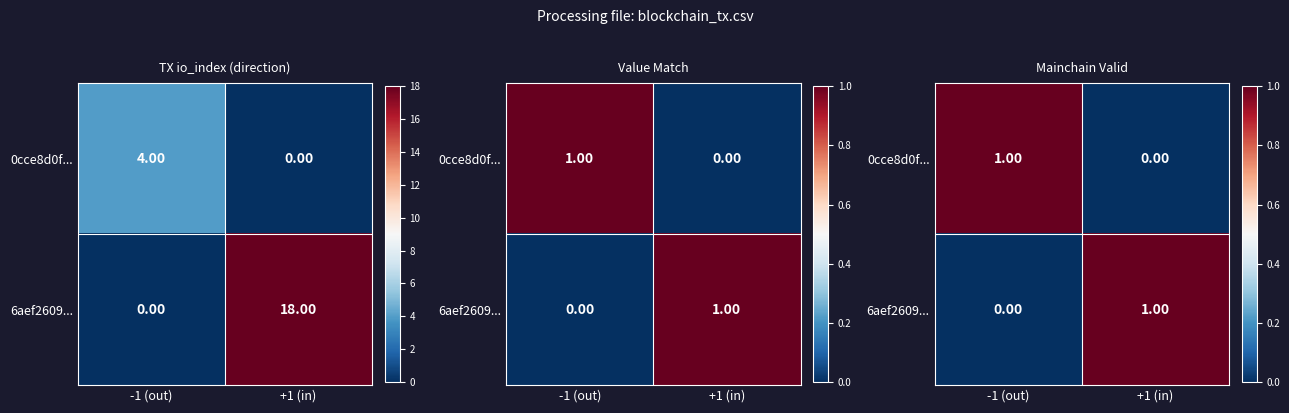

Which label corresponds to the smallest value in the chart?

+1 (in)